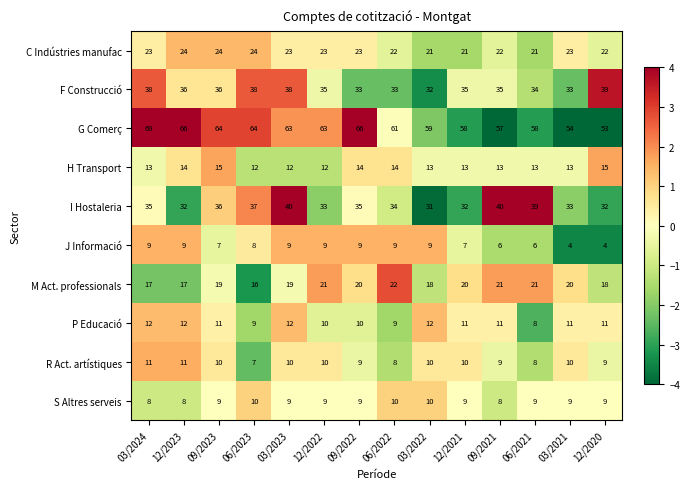

What is the maximum value for M Act. professionals?

22